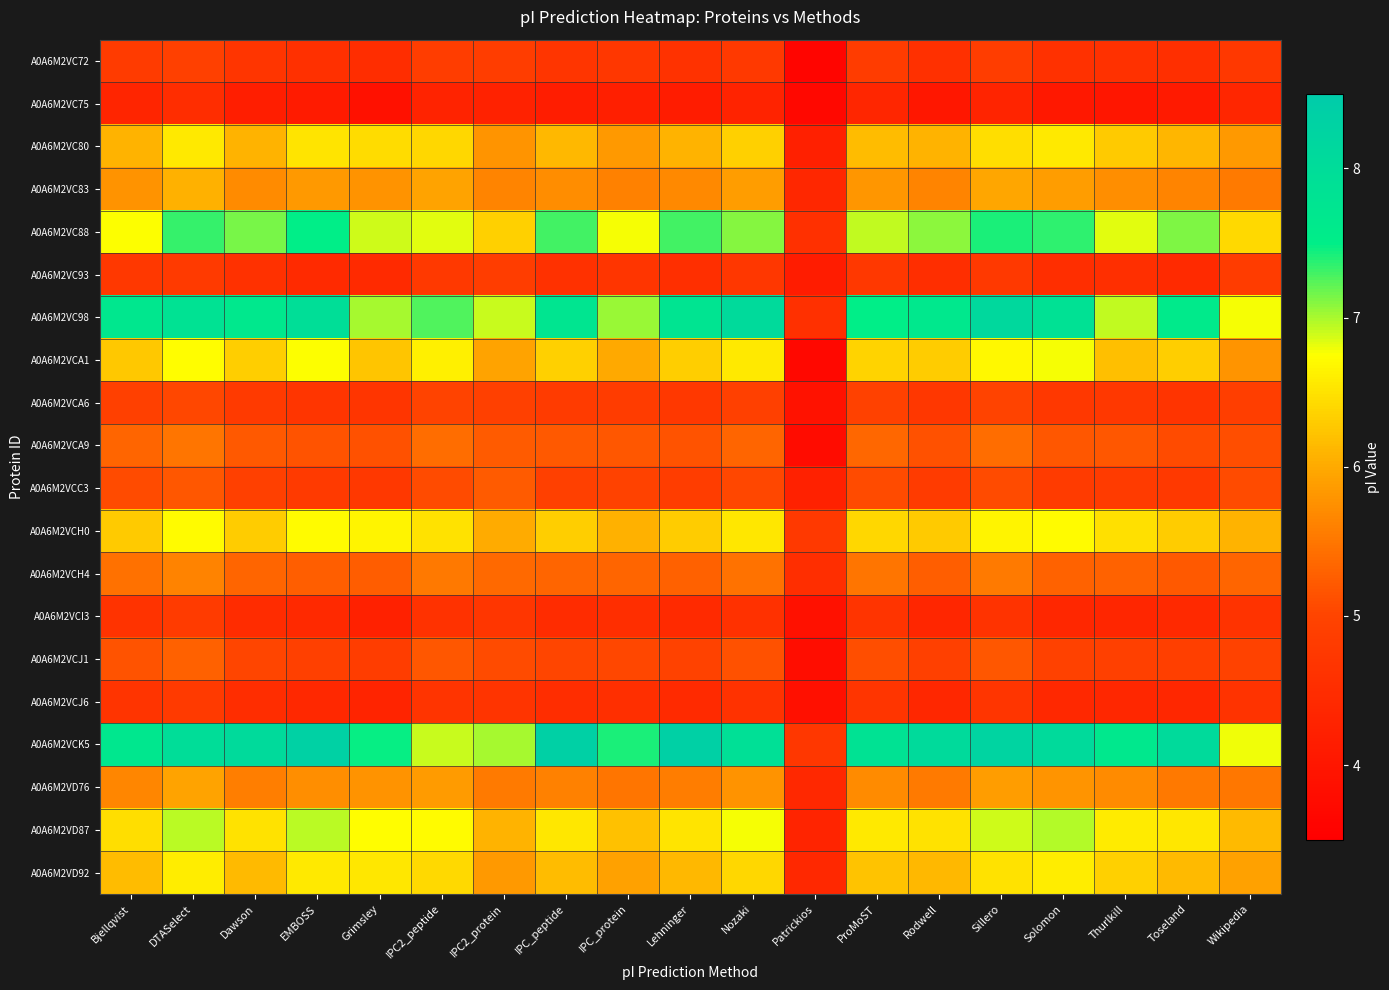

What is the smallest value displayed?

3.6